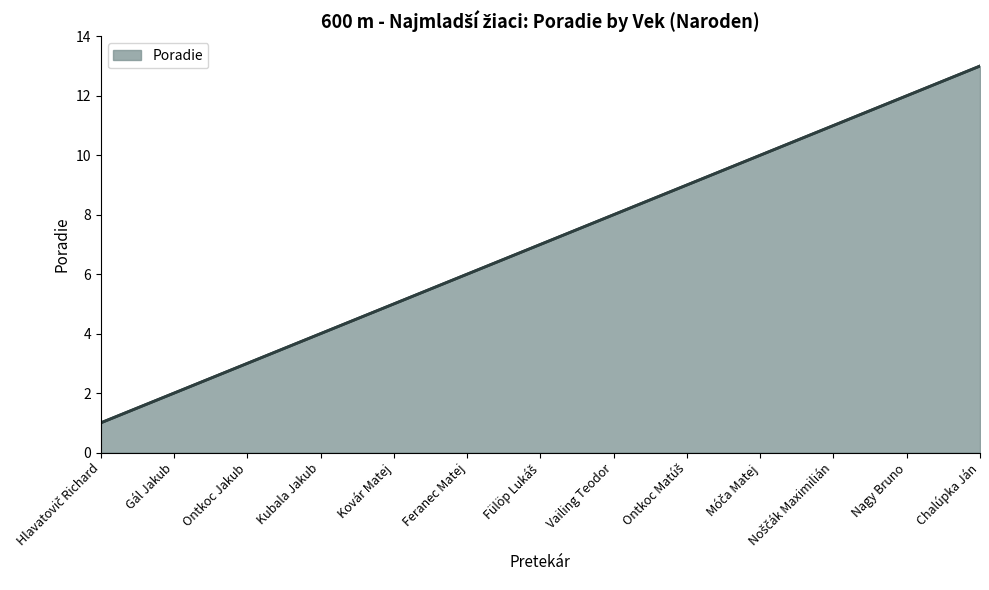

True or false: there are more than 1 points higher than both neighbors.

False